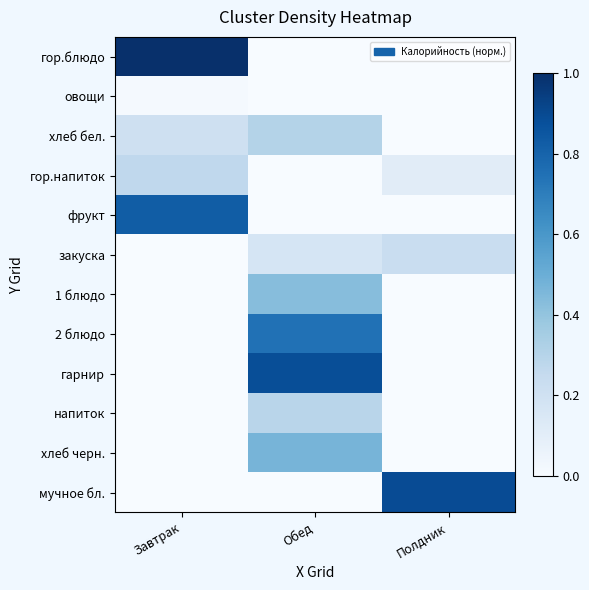

Which series has the largest range (max minus min)?

гор.блюдо